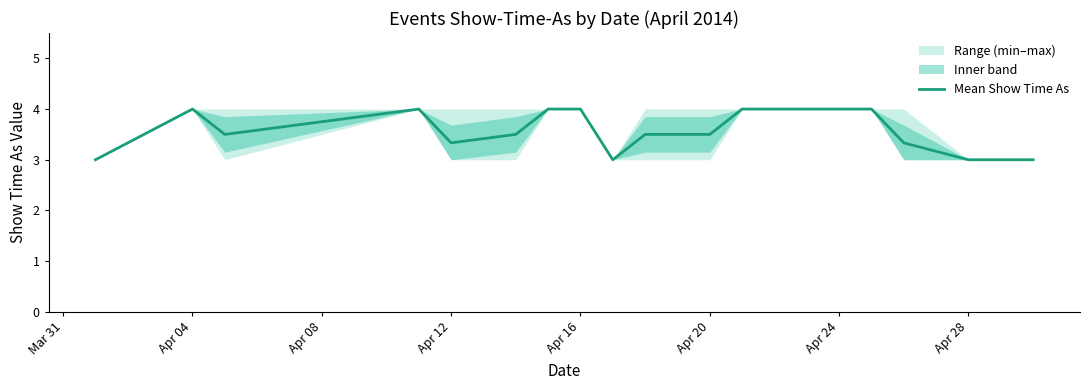

How many interior local valleys (lower than both neighbors) does the data have?

3